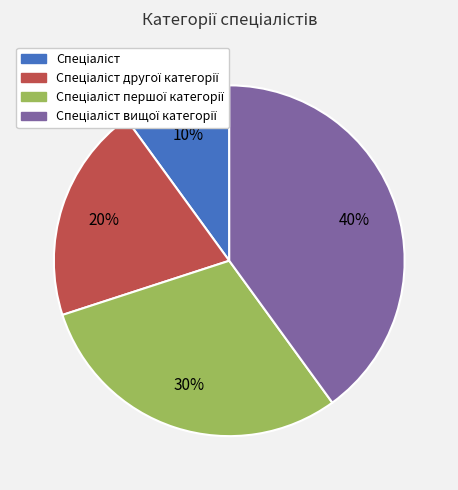

To the nearest percent, what is the average slice percentage?

25%